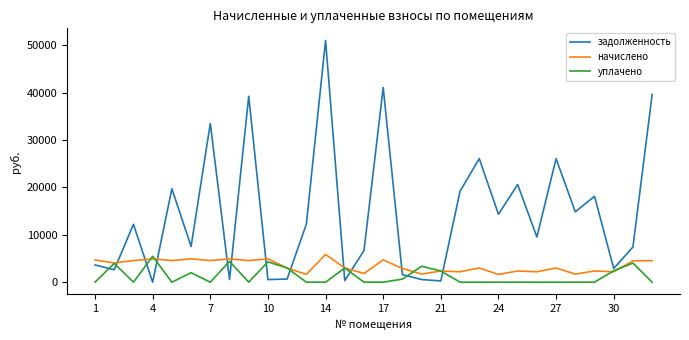

Which series has the largest total across all categories?

задолженность